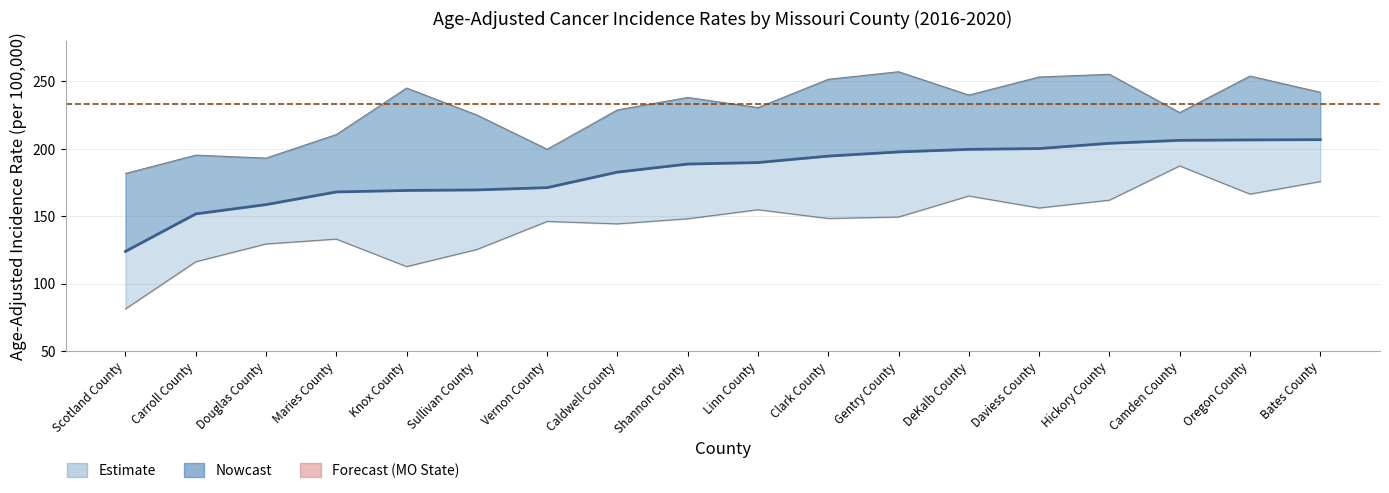

Reading left to right, what are all the values shown in this chart?

Age-Adjusted Rate: 123.9	151.7	158.6	168.0	169.1	169.5	171.2	182.7	188.7	189.8	194.6	197.7	199.6	200.2	204.1	206.3	206.6	206.8
Lower 95% CI: 81.2	116.2	129.4	133.0	112.6	125.3	146.1	144.3	148.1	154.8	148.3	149.4	165.0	156.1	161.9	187.3	166.4	175.7
Upper 95% CI: 181.7	195.3	193.1	210.6	245.1	225.1	199.7	228.9	238.1	230.6	251.6	257.2	239.9	253.3	255.3	226.9	254.0	242.0